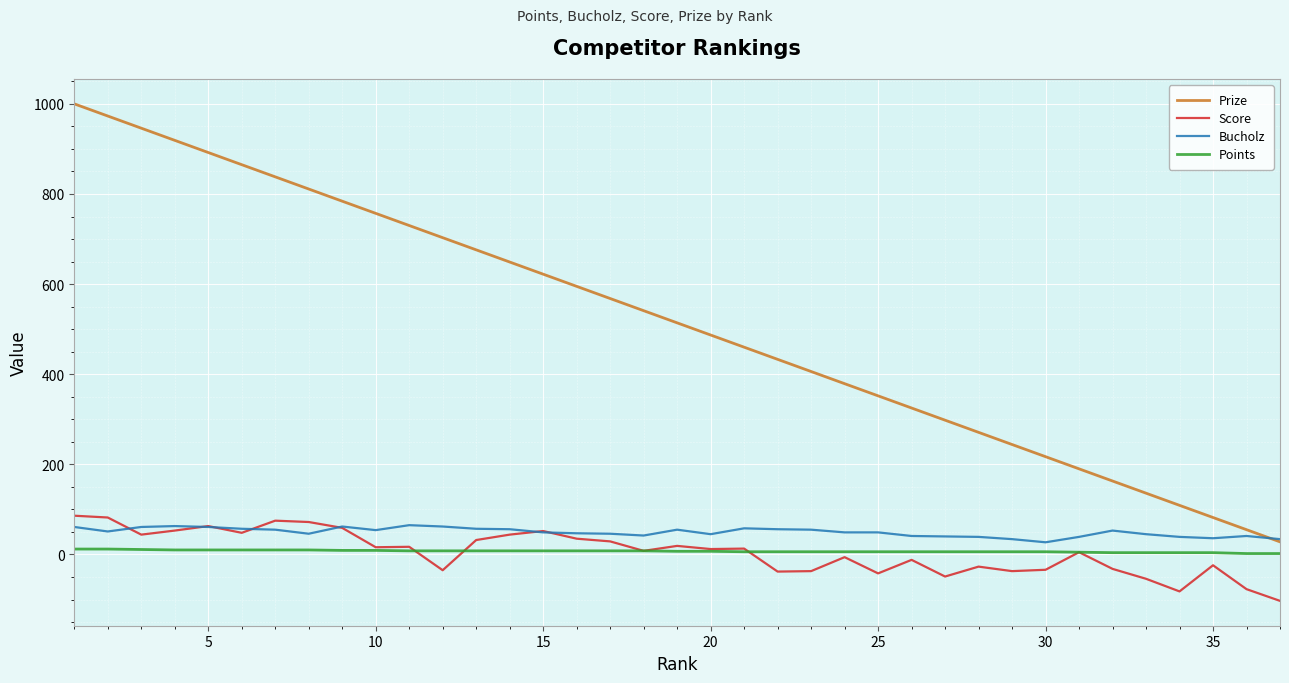

What is the smallest value displayed?

-103